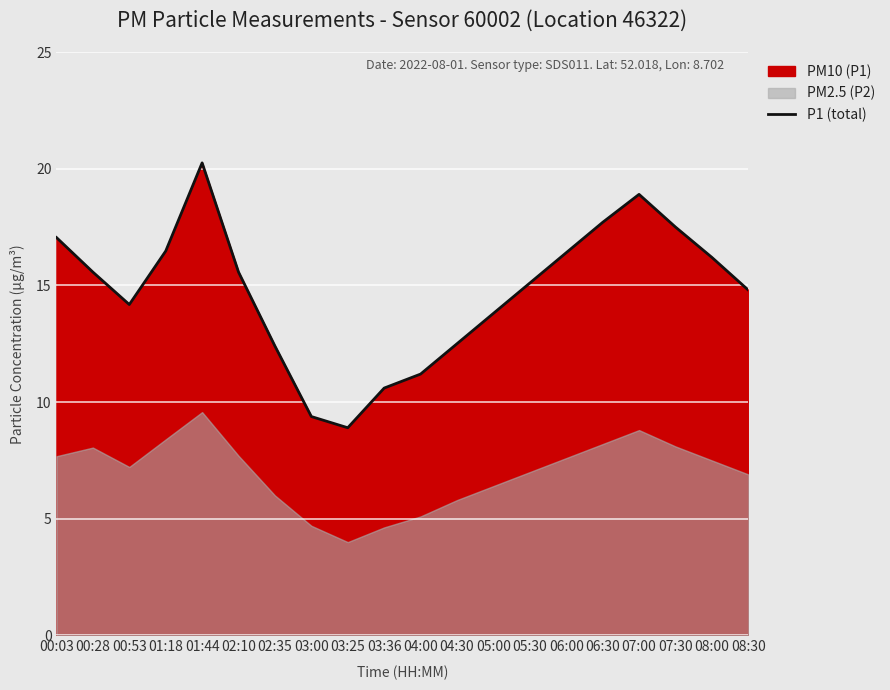

What is the sum of the values at 01:44 and 06:30?

38.0